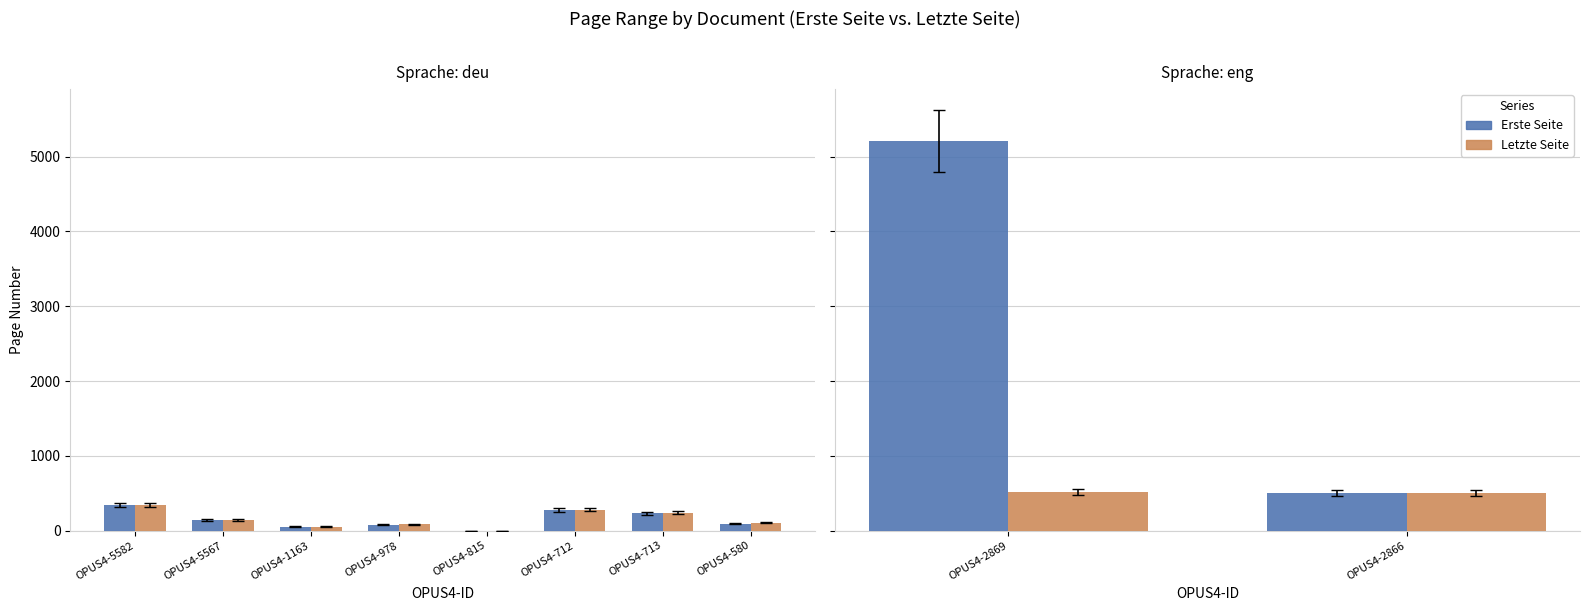

What is the value of the Erste Seite bar at the 2nd from the left?

504